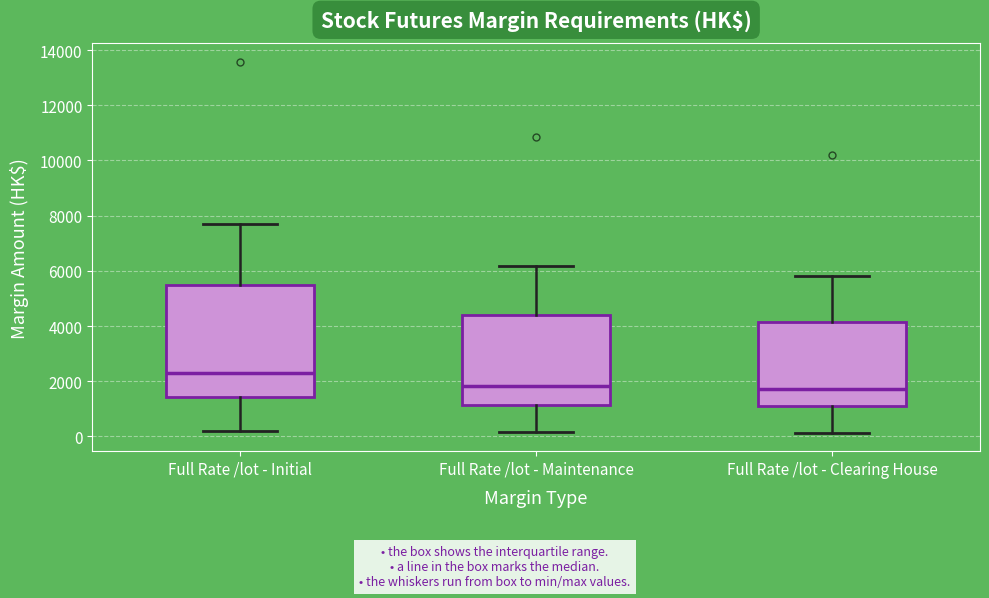

Reading left to right, read every box against the y-axis: the position of its median line, the range the box covers, and the ends of its whiskers. The values are not printed on the chart, so give them approximately, as read against the axis.

Full Rate /lot - Initial: median 2400, box 1400 to 5400, whiskers 200 to 7800
Full Rate /lot - Maintenance: median 1800, box 1200 to 4400, whiskers 200 to 6200
Full Rate /lot - Clearing House: median 1800, box 1000 to 4200, whiskers 200 to 5800